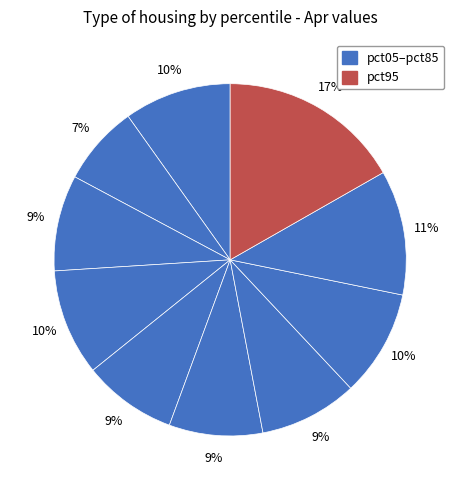

Count the number of slices in the pie.

10